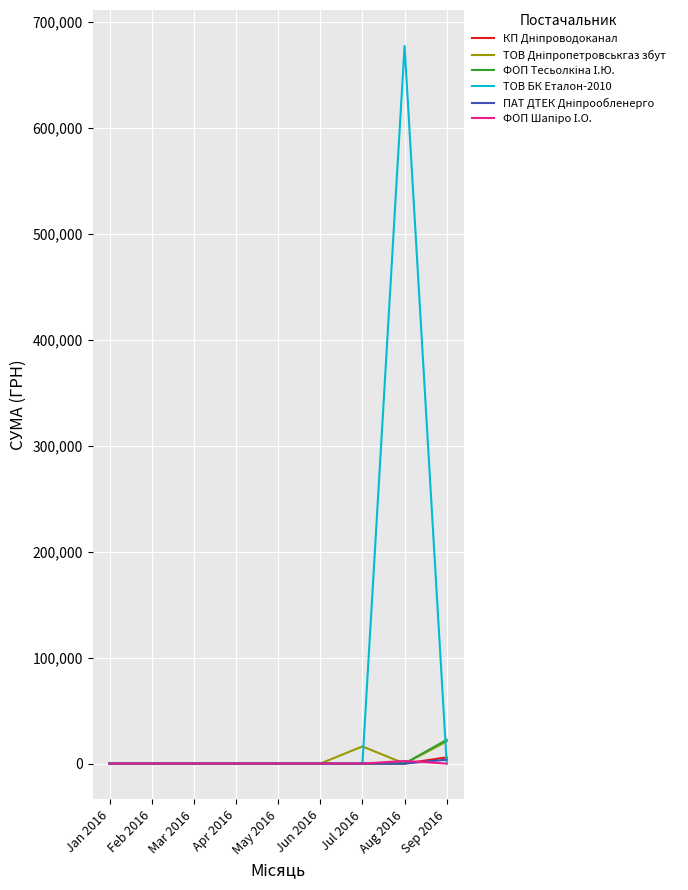

What is the total value across all series at Jul 2016?

16176.6